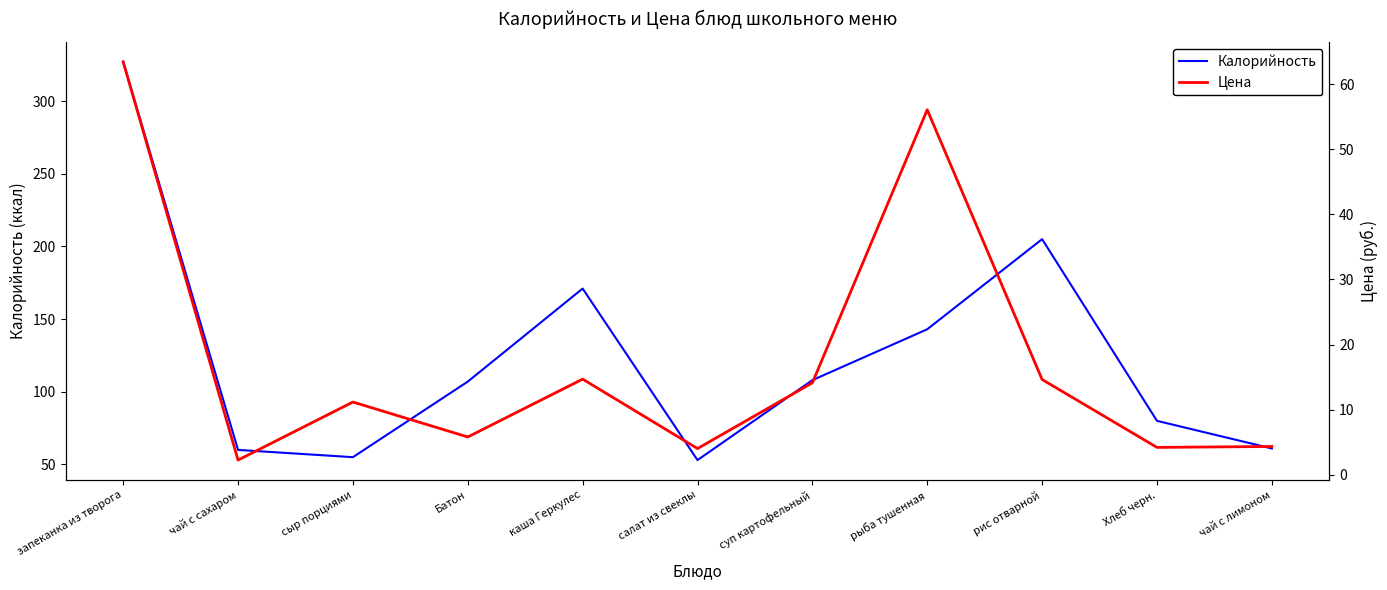

At which category does Калорийность reach its first local peak?

каша Геркулес